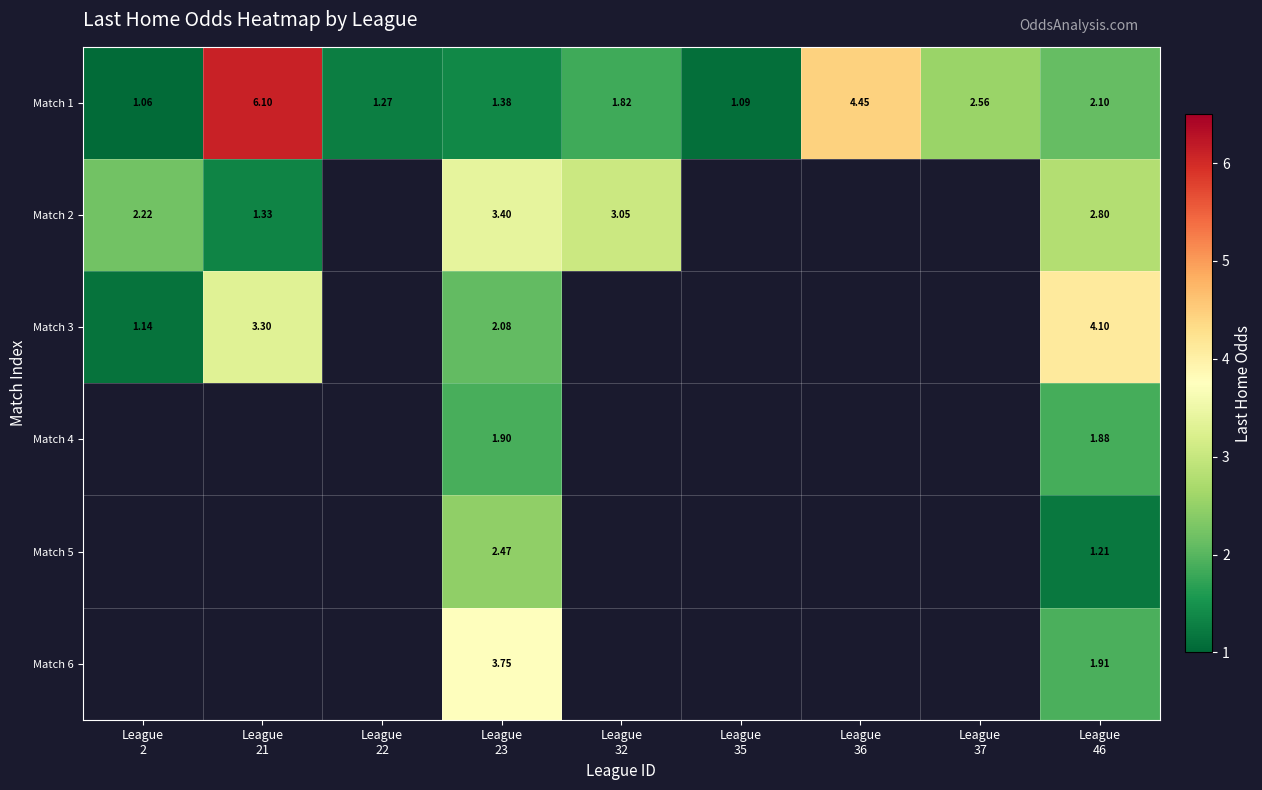

Which series changed the most between League 2 and League 46?

Match 3